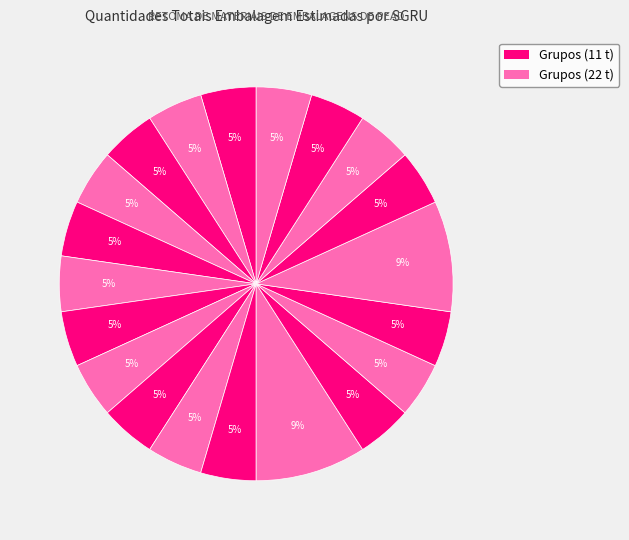

How many slices are in this pie chart?

20